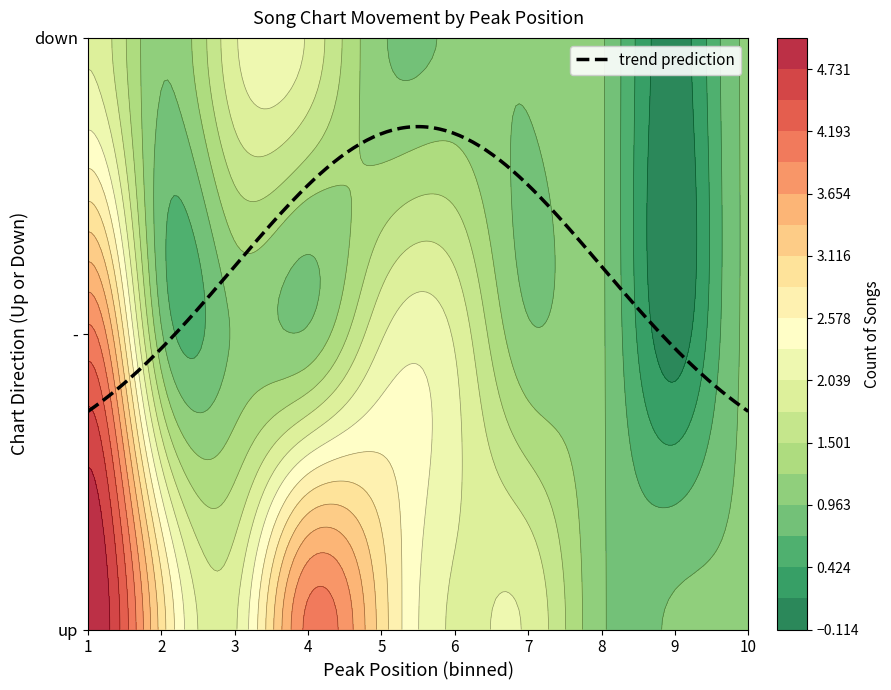

True or false: - has a value of 1 at 3.

True